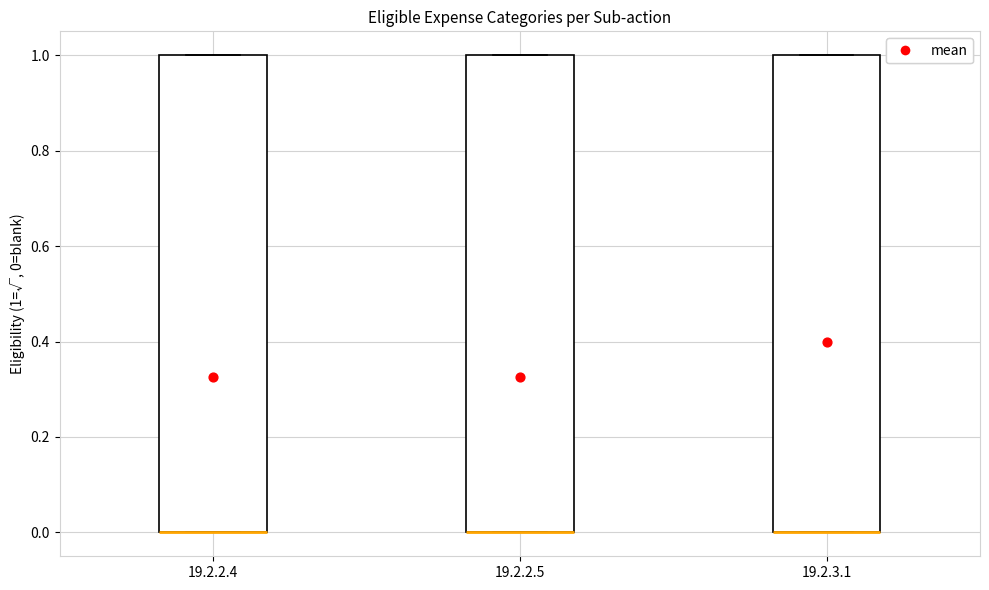

Reading left to right, read every box against the y-axis: the position of its median line, the range the box covers, and the ends of its whiskers. The values are not printed on the chart, so give them approximately, as read against the axis.

19.2.2.4: median 0 (drawn on the box's lower edge), box 0 to 1, whiskers 0 to 1
19.2.2.5: median 0 (drawn on the box's lower edge), box 0 to 1, whiskers 0 to 1
19.2.3.1: median 0 (drawn on the box's lower edge), box 0 to 1, whiskers 0 to 1